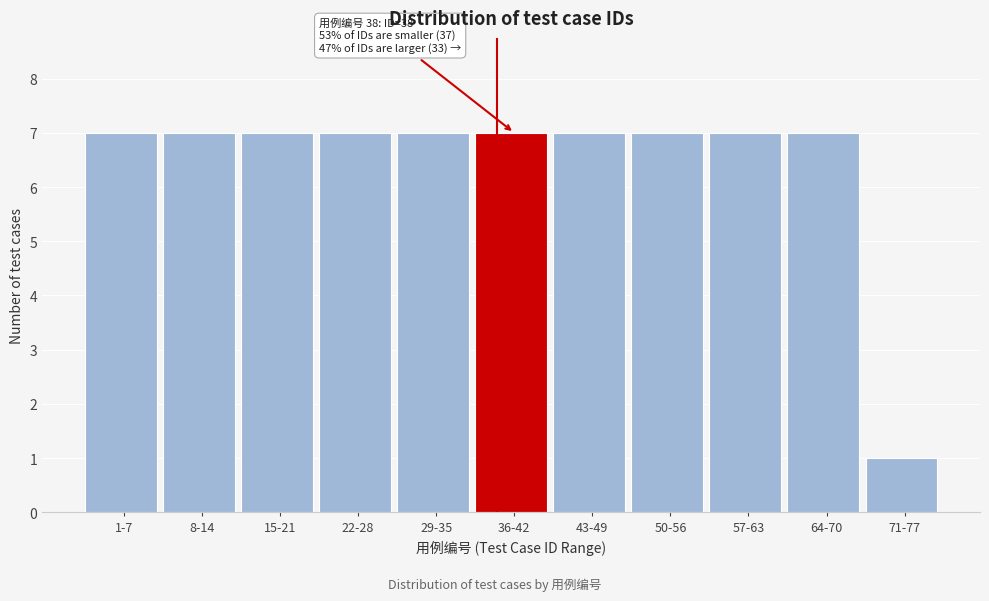

Reading left to right, transcribe all the data shown in this chart.

1-7=7	8-14=7	15-21=7	22-28=7	29-35=7	36-42=7	43-49=7	50-56=7	57-63=7	64-70=7	71-77=1